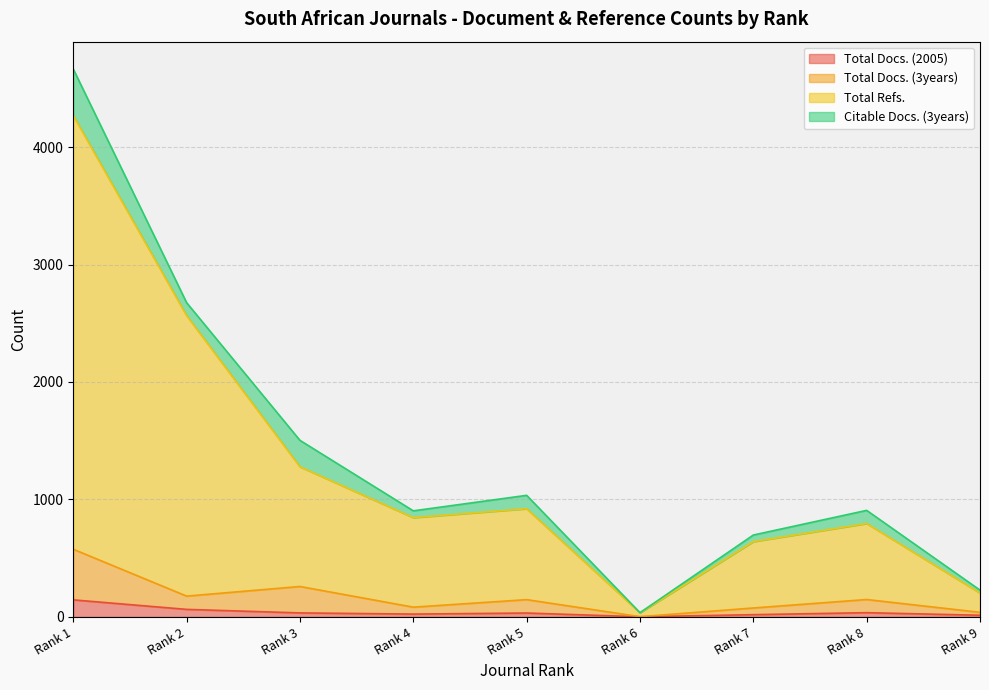

Between Rank 5 and Rank 8, which is larger?

Rank 8